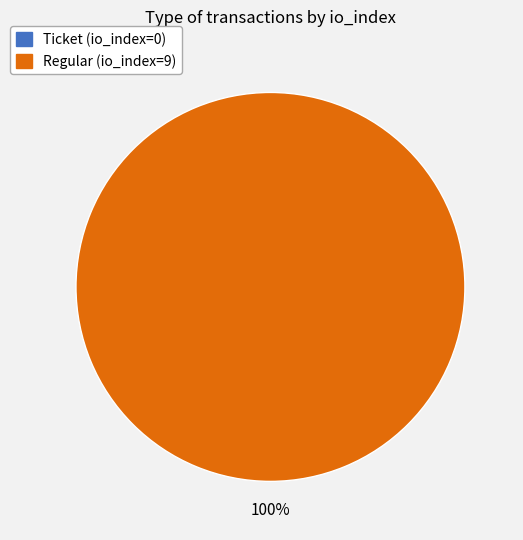

Which category has the biggest portion of the pie?

Regular (io_index=9)